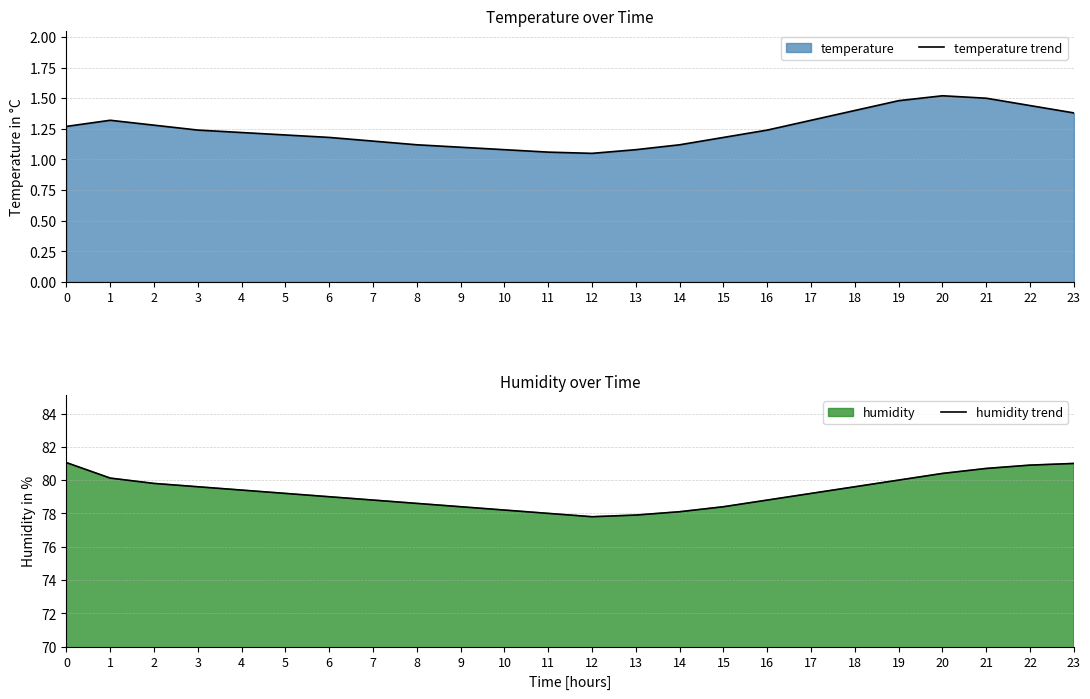

At which category does temperature trend reach its first local peak?

1